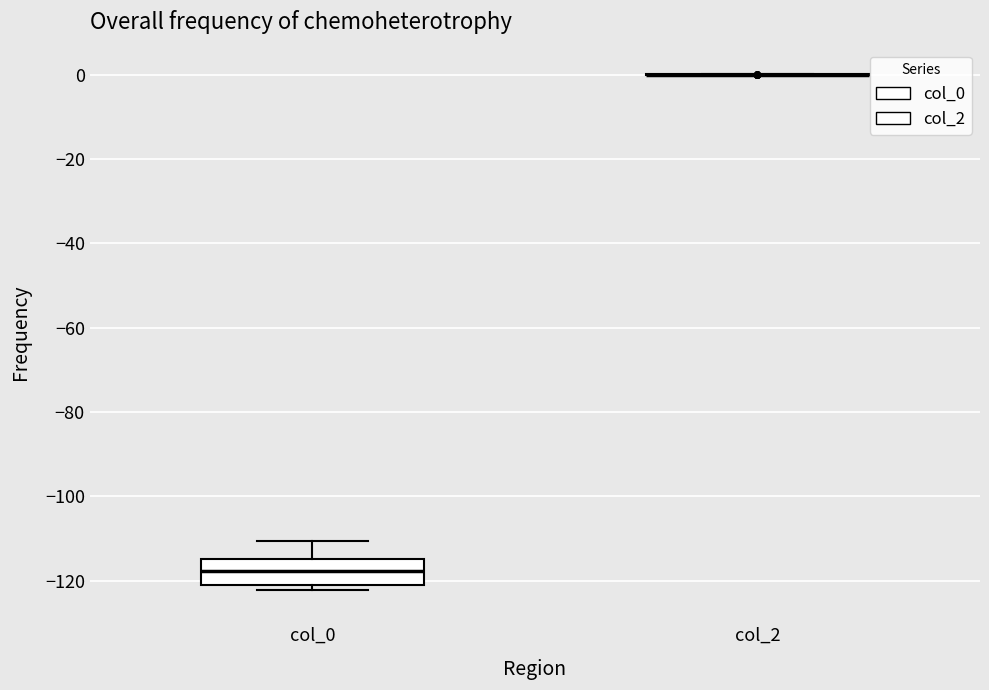

Which box is the tallest, from its lower edge to its upper edge?

col_0